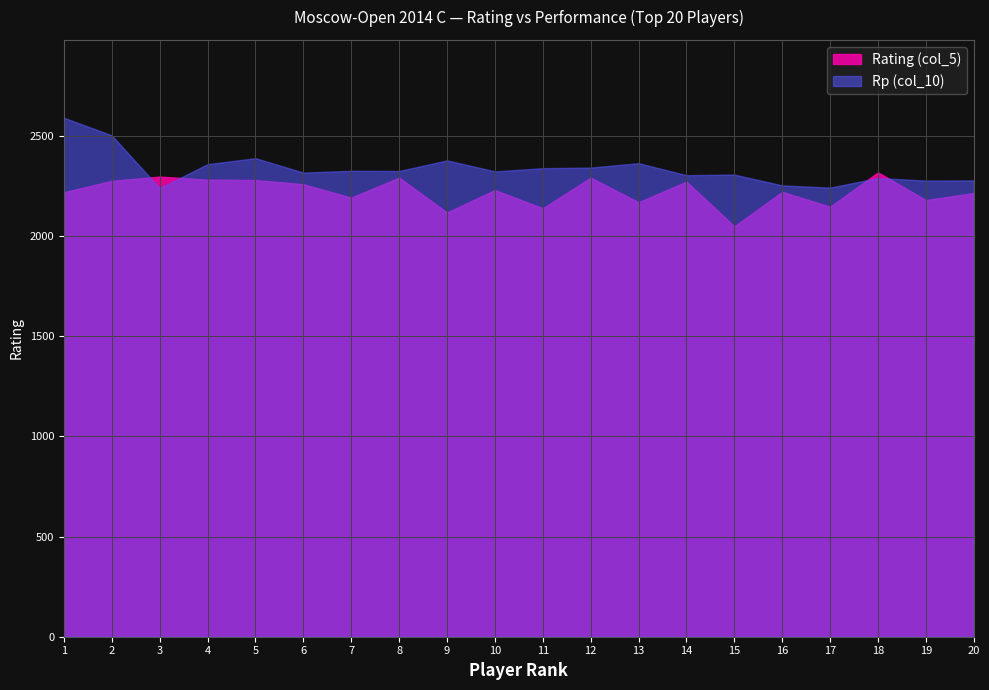

How many distinct data groups are displayed?

2